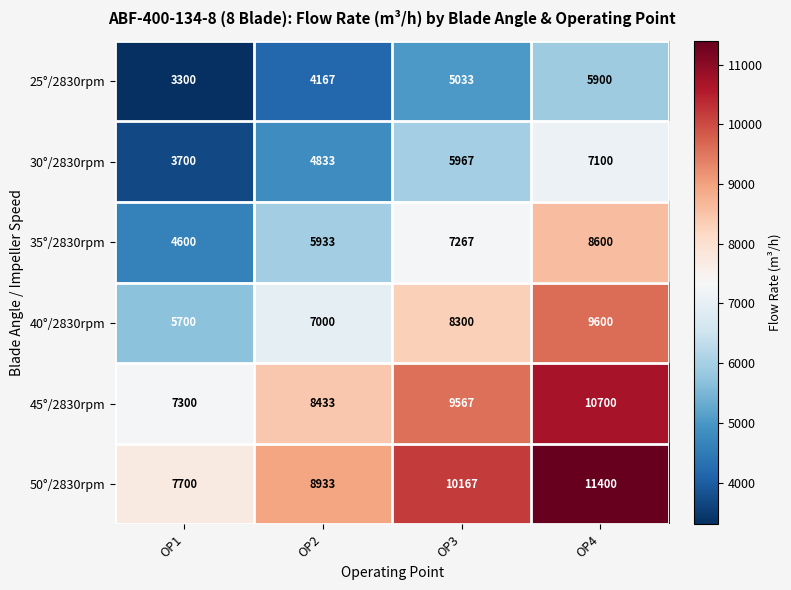

List the series in order of their peak value, lowest first.

25°/2830rpm, 30°/2830rpm, 35°/2830rpm, 40°/2830rpm, 45°/2830rpm, 50°/2830rpm